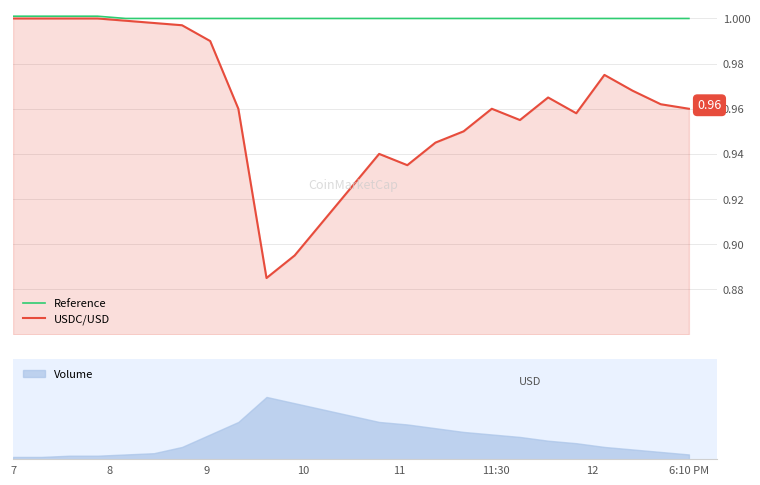

True or false: Reference has more than 0 interior local peaks.

False